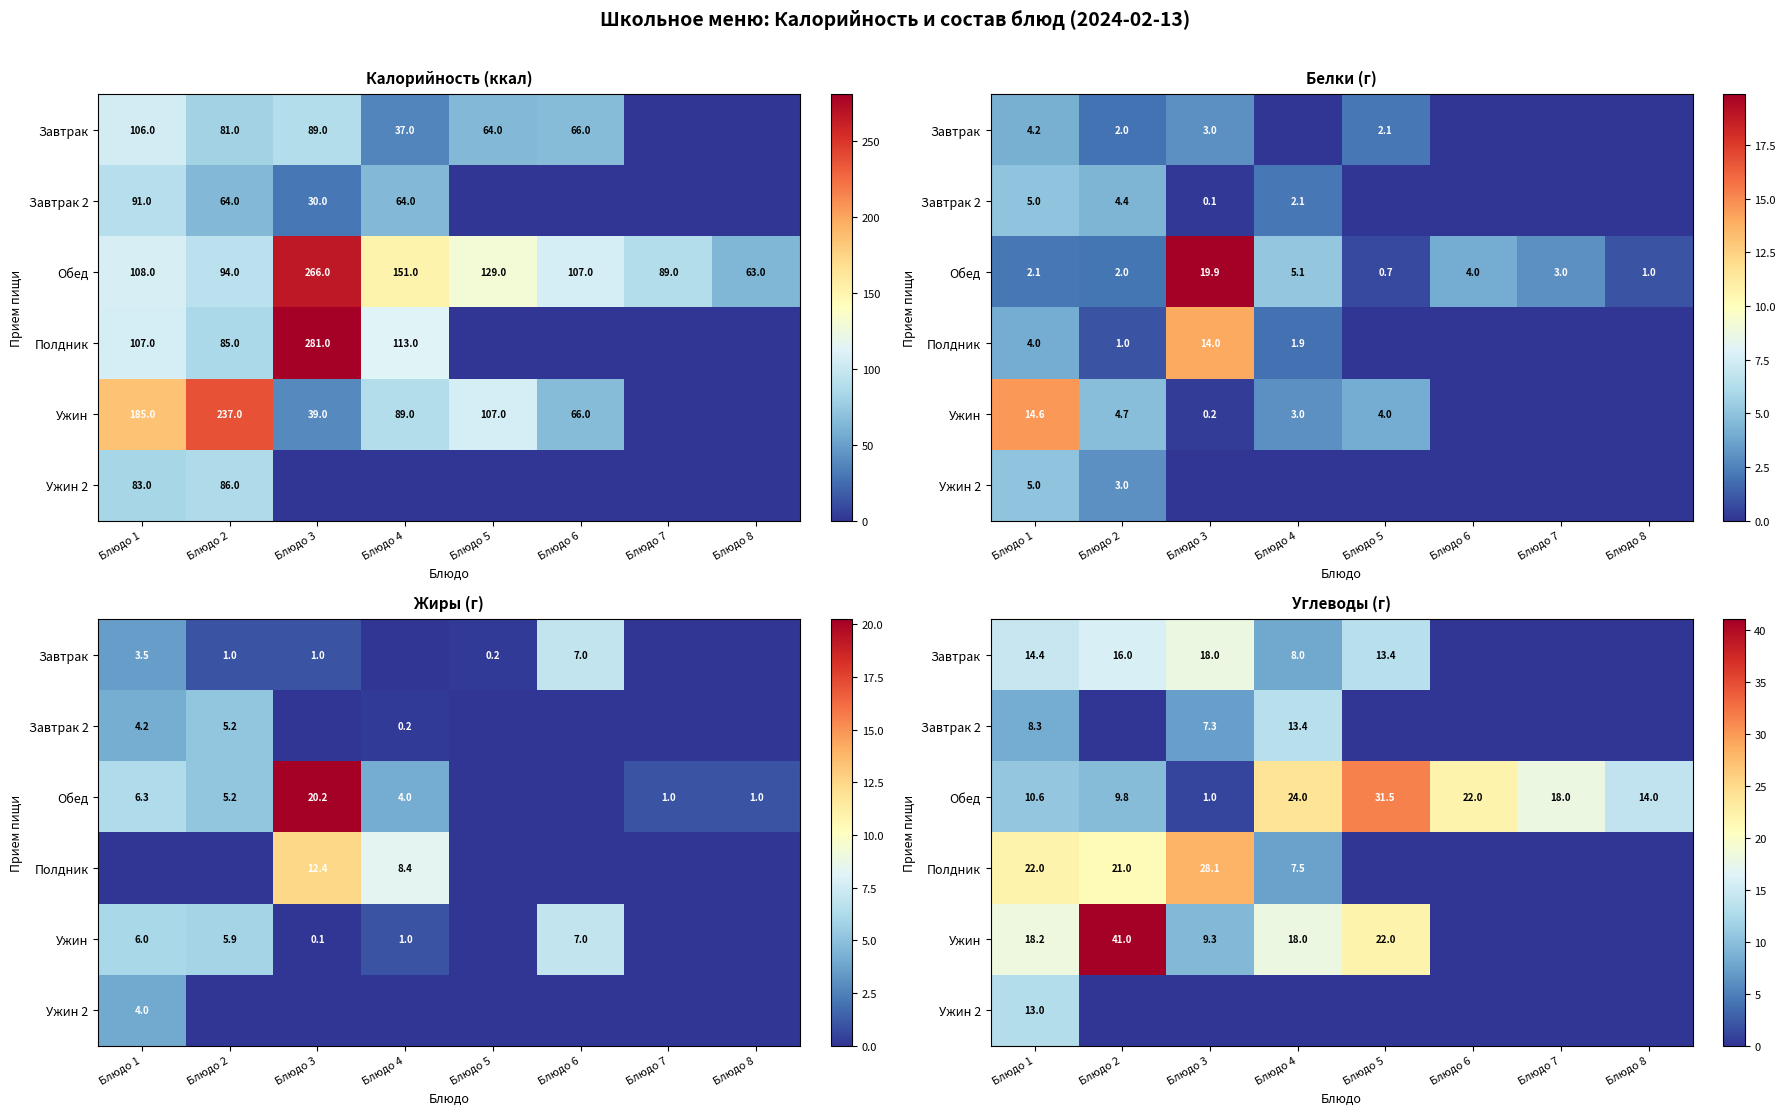

At which label does Обед first exceed 18?

Блюдо 4